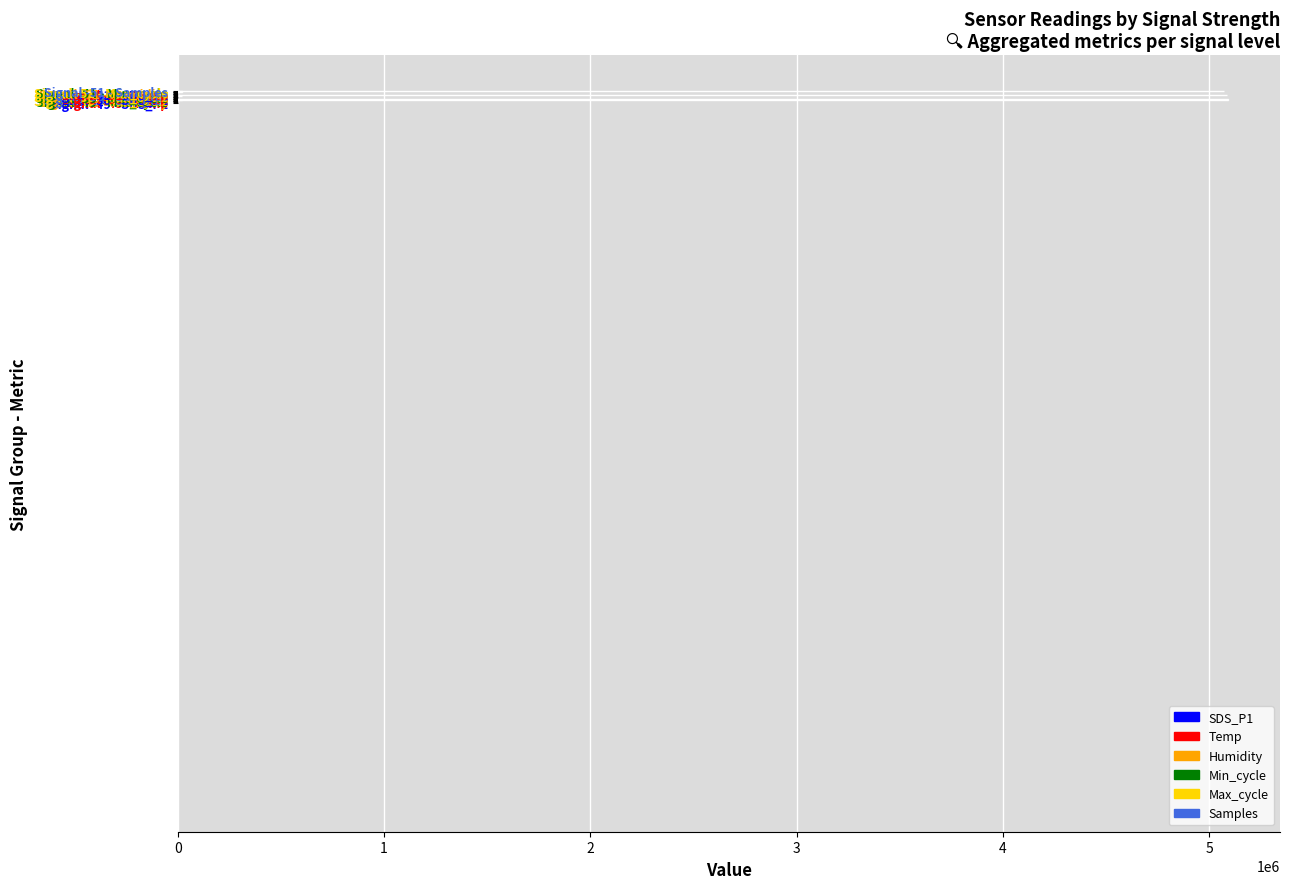

What is the greatest value displayed?

5088253.0